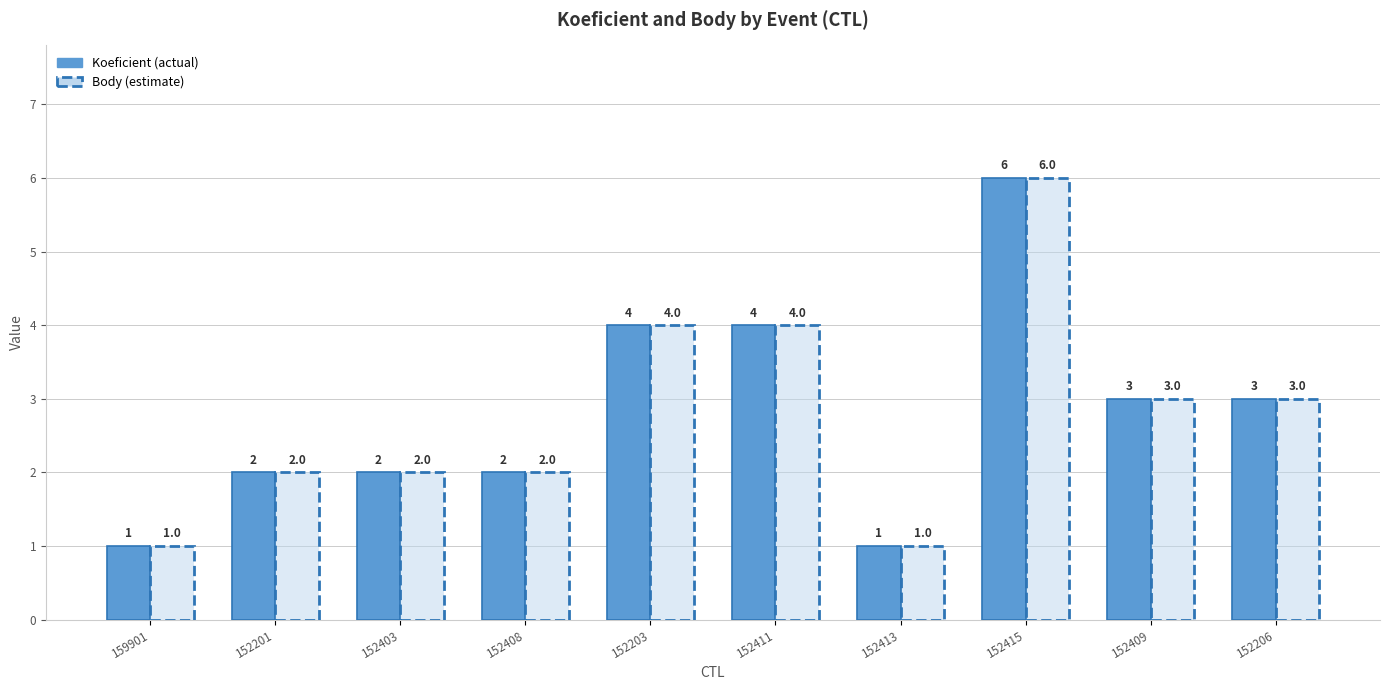

What position from the right is 152403?

8